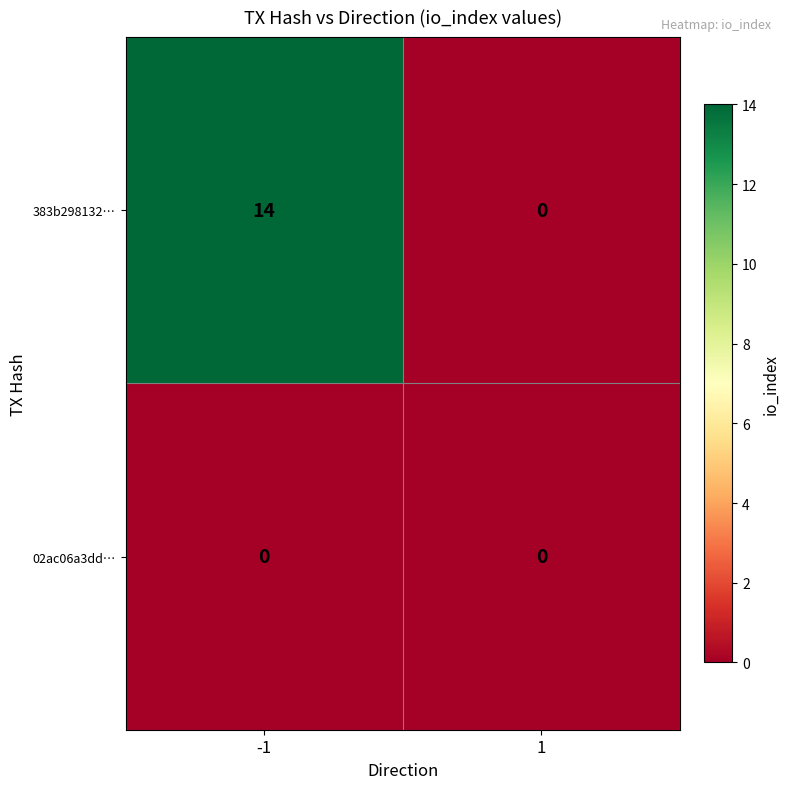

What value does the 383b298132… series have at -1, to the nearest 5?

15